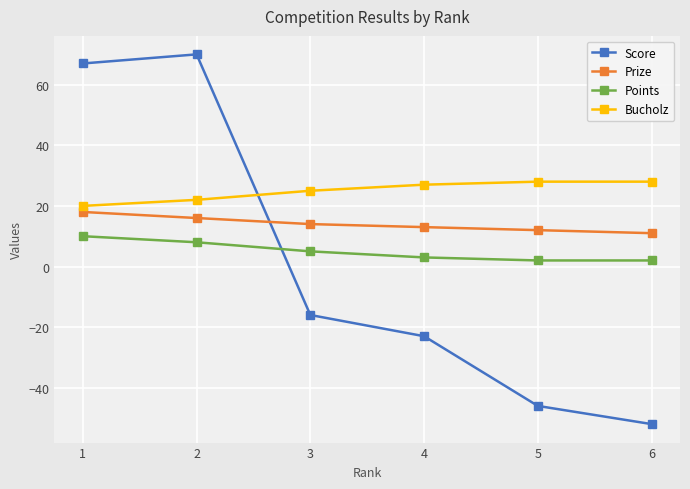

What is the sum of all Points values?

30